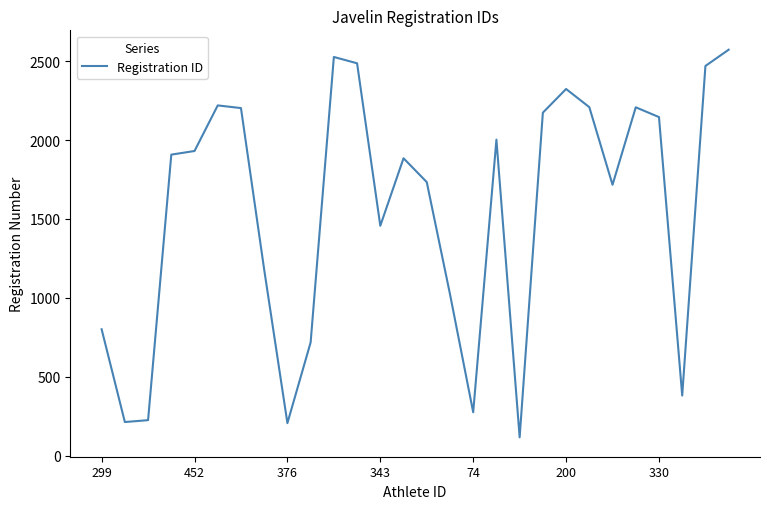

What is the greatest value displayed?

2573